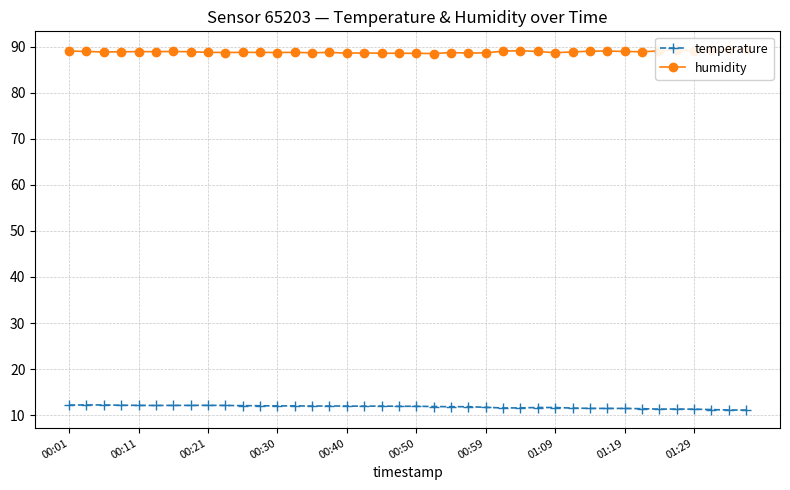

The value of humidity at 38 is 131.2. True or false?

False